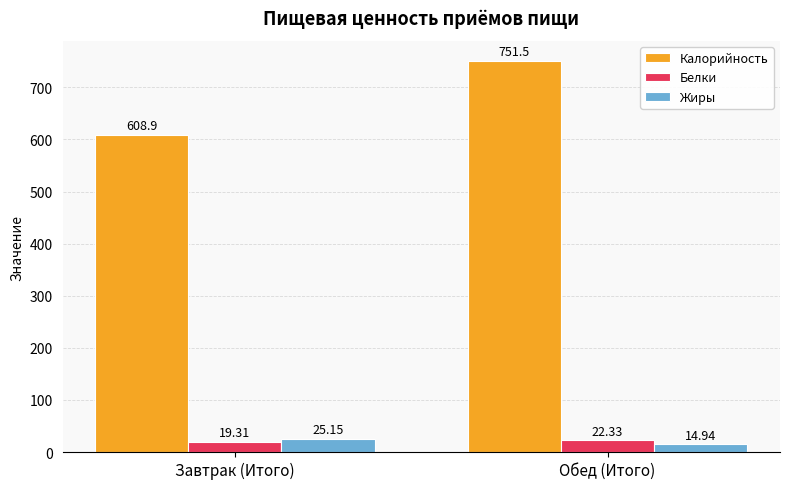

Which category has the highest value in the Жиры series?

Завтрак (Итого)